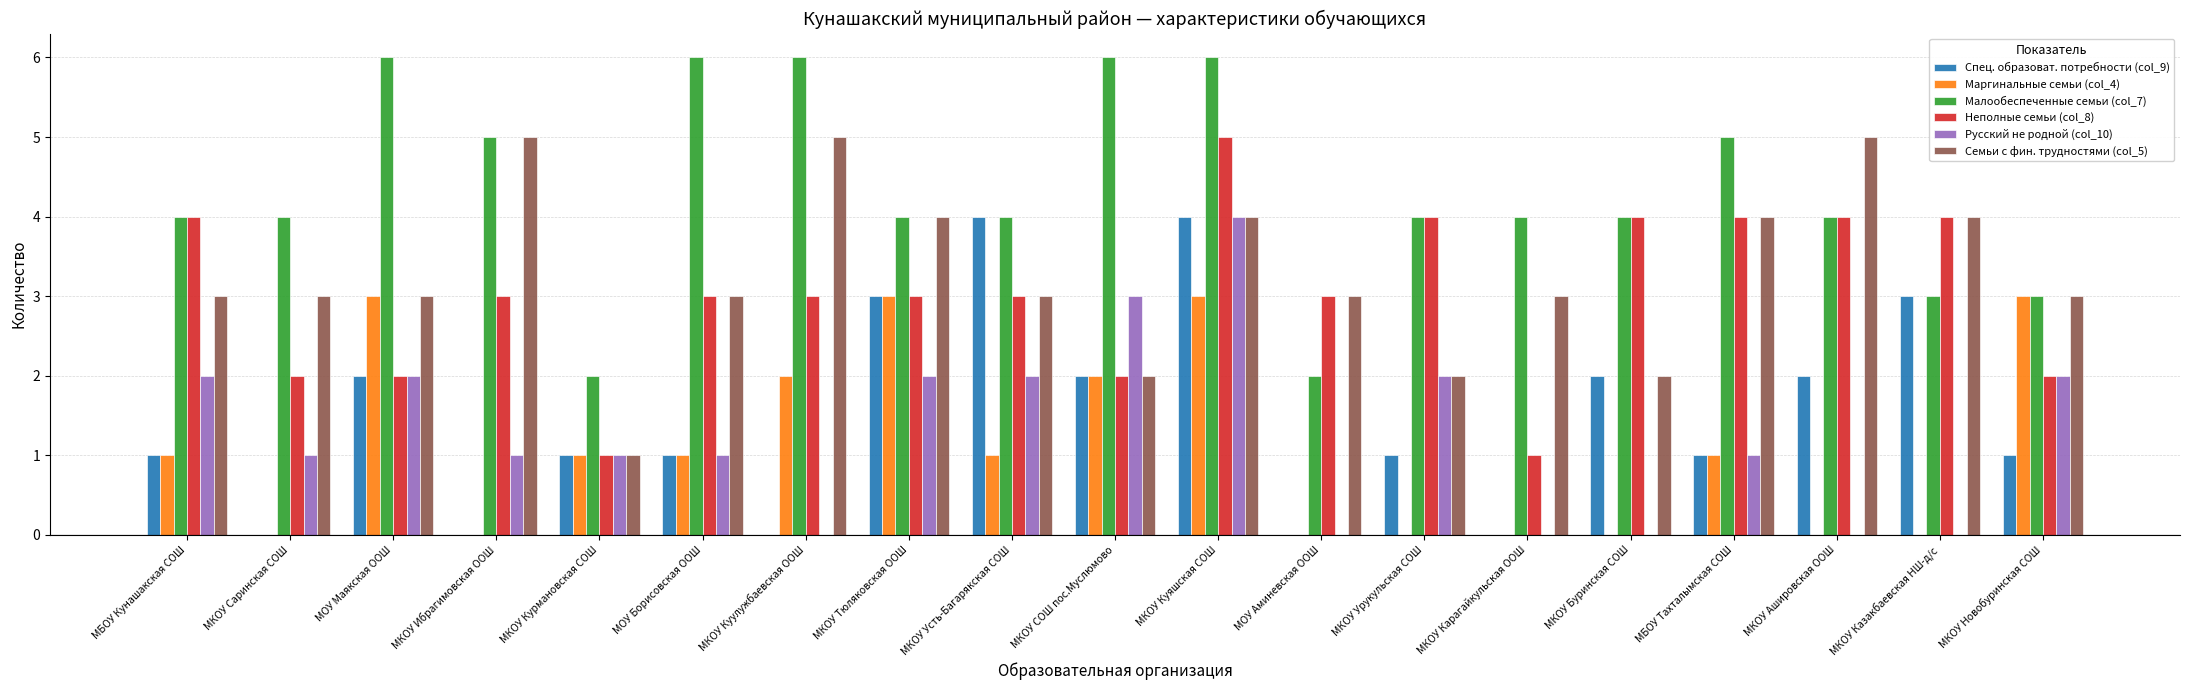

What is the average value of the Неполные семьи (col_8) series?

3